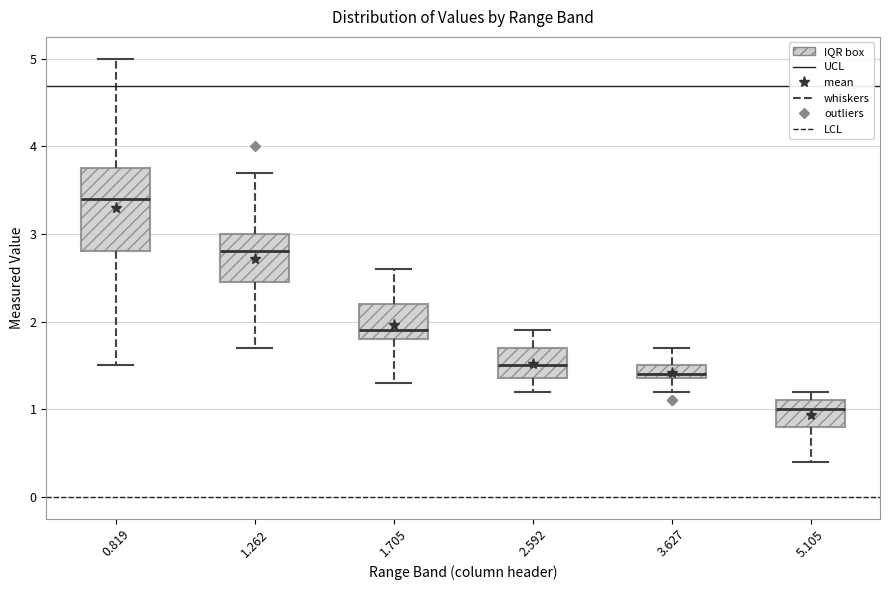

Where does the median line of the box at x = 5.105 sit on the y-axis? The values are not printed on the chart, so give them approximately, as read against the axis.

1.0